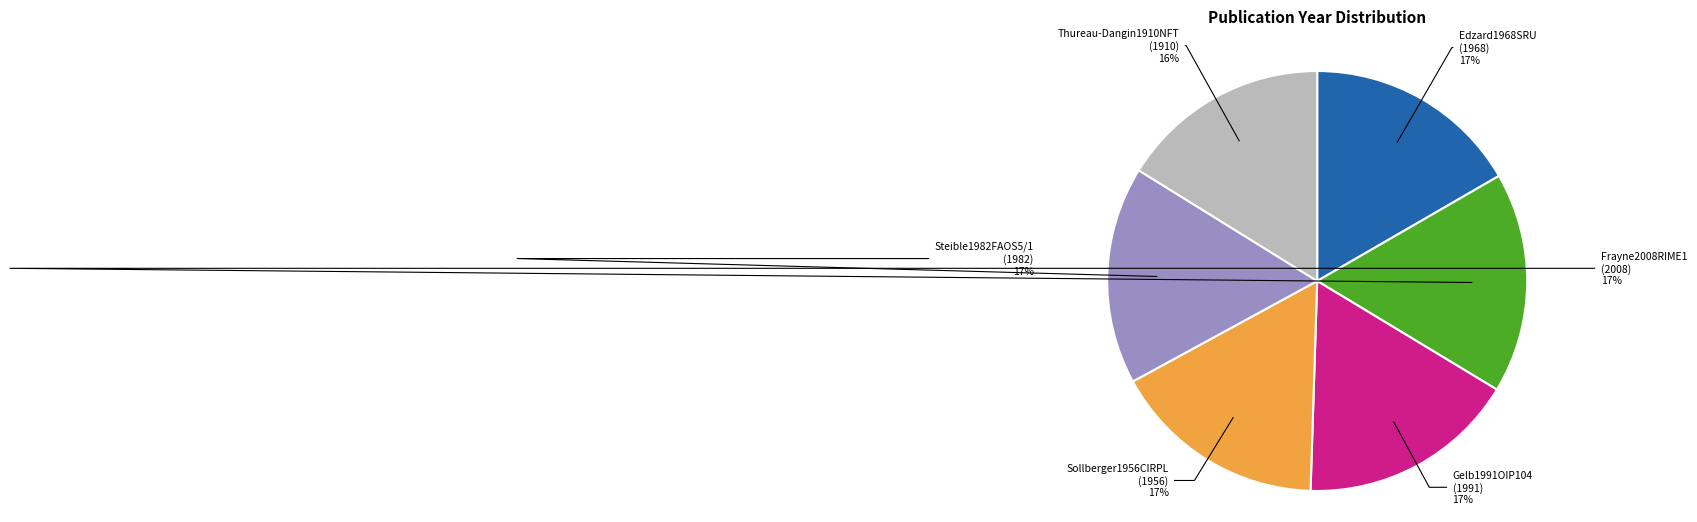

Approximately how many times larger is the value at Gelb1991OIP104 compared to Edzard1968SRU?

1.0